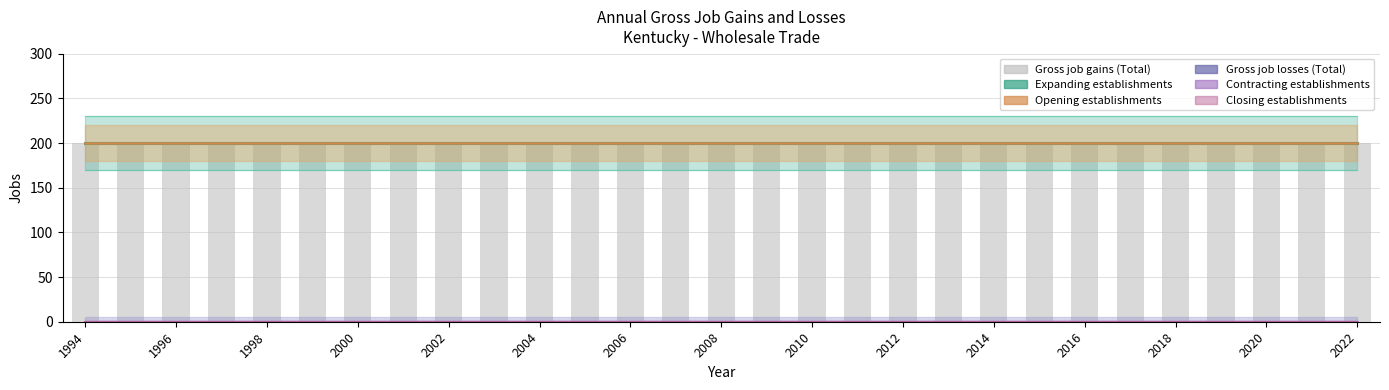

At how many categories does at least one series exceed 89?

29